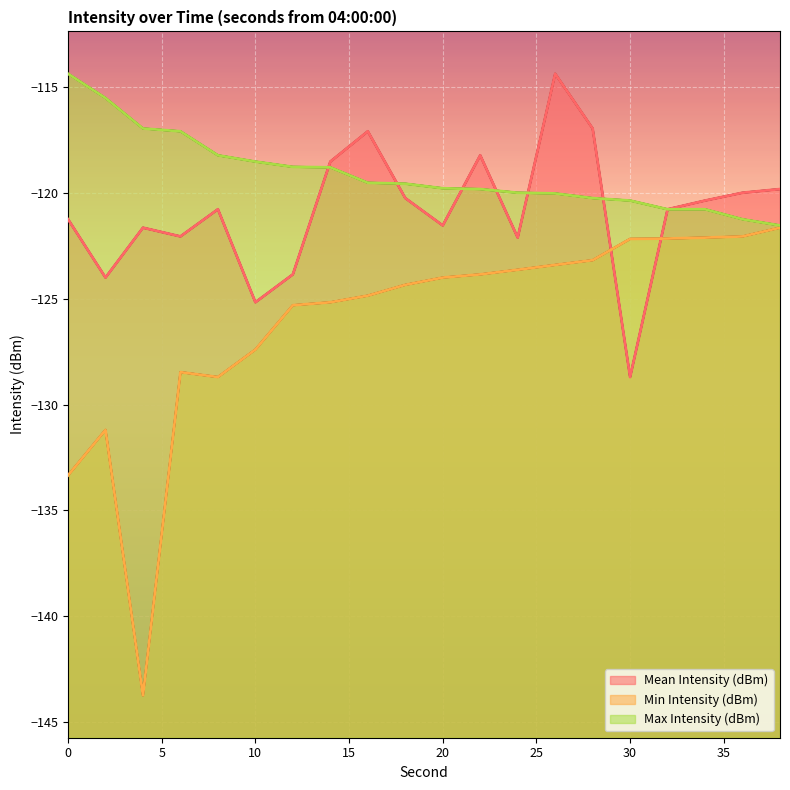

What is the difference between the maximum and minimum values in the Min Intensity (dBm) series?

22.1